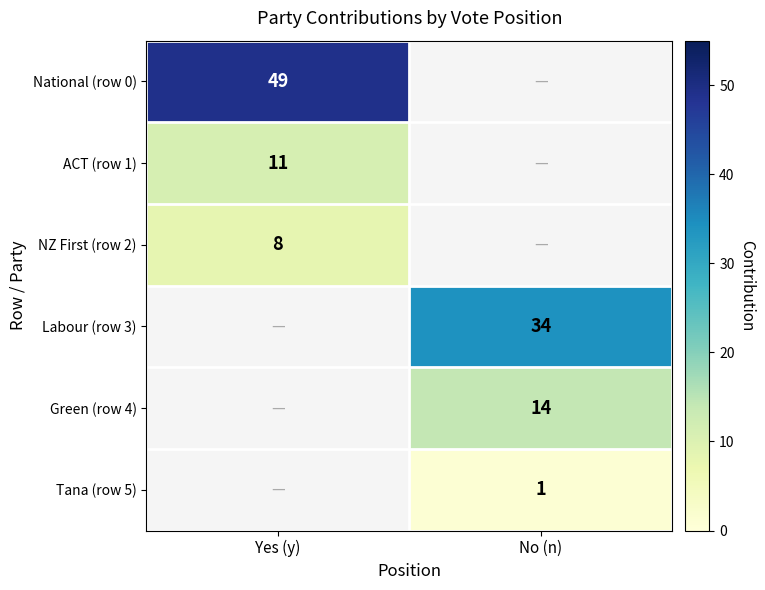

Is it true that ACT (row 1) equals 18 at Yes (y)?

False